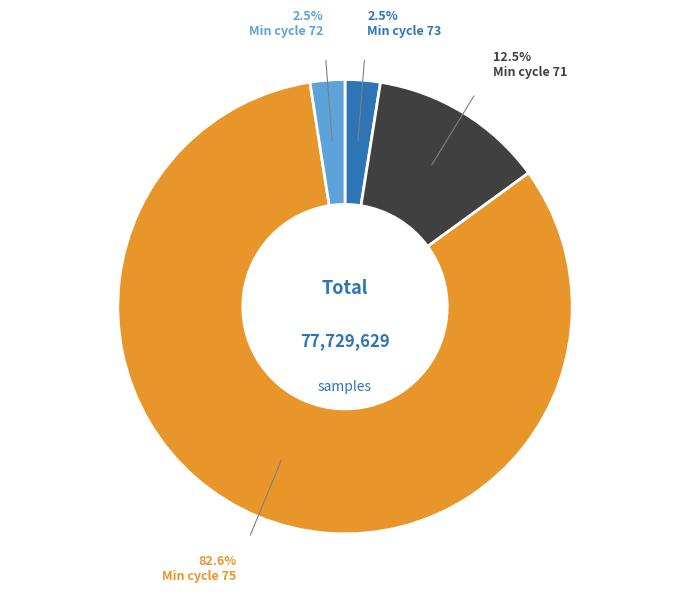

Count the number of slices in the pie.

4